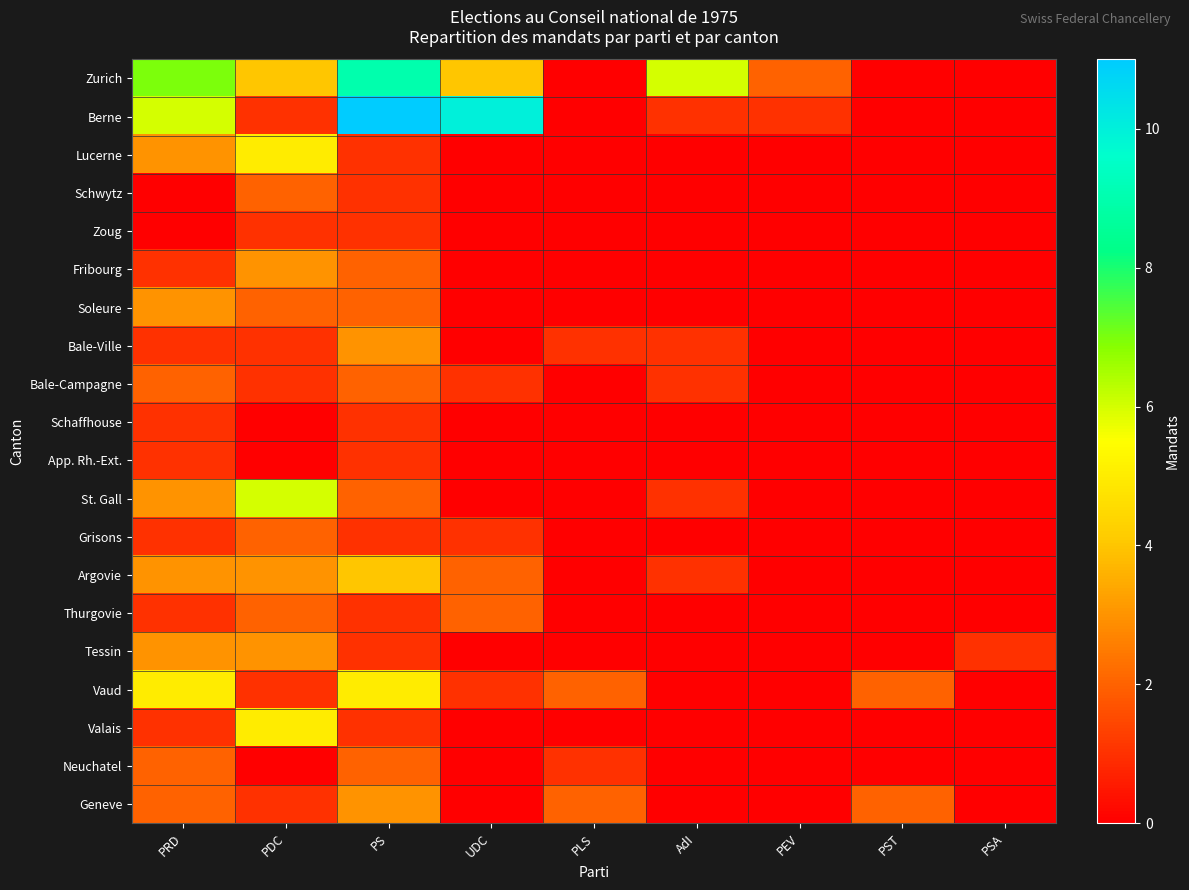

Reading left to right, list all the values displayed in this chart.

Zurich: PRD=7	PDC=4	PS=9	UDC=4	PLS=0	AdI=6	PEV=2	PST=0	PSA=0
Berne: PRD=6	PDC=1	PS=11	UDC=10	PLS=0	AdI=1	PEV=1	PST=0	PSA=0
Lucerne: PRD=3	PDC=5	PS=1	UDC=0	PLS=0	AdI=0	PEV=0	PST=0	PSA=0
Schwytz: PRD=0	PDC=2	PS=1	UDC=0	PLS=0	AdI=0	PEV=0	PST=0	PSA=0
Zoug: PRD=0	PDC=1	PS=1	UDC=0	PLS=0	AdI=0	PEV=0	PST=0	PSA=0
Fribourg: PRD=1	PDC=3	PS=2	UDC=0	PLS=0	AdI=0	PEV=0	PST=0	PSA=0
Soleure: PRD=3	PDC=2	PS=2	UDC=0	PLS=0	AdI=0	PEV=0	PST=0	PSA=0
Bale-Ville: PRD=1	PDC=1	PS=3	UDC=0	PLS=1	AdI=1	PEV=0	PST=0	PSA=0
Bale-Campagne: PRD=2	PDC=1	PS=2	UDC=1	PLS=0	AdI=1	PEV=0	PST=0	PSA=0
Schaffhouse: PRD=1	PDC=0	PS=1	UDC=0	PLS=0	AdI=0	PEV=0	PST=0	PSA=0
App. Rh.-Ext.: PRD=1	PDC=0	PS=1	UDC=0	PLS=0	AdI=0	PEV=0	PST=0	PSA=0
St. Gall: PRD=3	PDC=6	PS=2	UDC=0	PLS=0	AdI=1	PEV=0	PST=0	PSA=0
Grisons: PRD=1	PDC=2	PS=1	UDC=1	PLS=0	AdI=0	PEV=0	PST=0	PSA=0
Argovie: PRD=3	PDC=3	PS=4	UDC=2	PLS=0	AdI=1	PEV=0	PST=0	PSA=0
Thurgovie: PRD=1	PDC=2	PS=1	UDC=2	PLS=0	AdI=0	PEV=0	PST=0	PSA=0
Tessin: PRD=3	PDC=3	PS=1	UDC=0	PLS=0	AdI=0	PEV=0	PST=0	PSA=1
Vaud: PRD=5	PDC=1	PS=5	UDC=1	PLS=2	AdI=0	PEV=0	PST=2	PSA=0
Valais: PRD=1	PDC=5	PS=1	UDC=0	PLS=0	AdI=0	PEV=0	PST=0	PSA=0
Neuchatel: PRD=2	PDC=0	PS=2	UDC=0	PLS=1	AdI=0	PEV=0	PST=0	PSA=0
Geneve: PRD=2	PDC=1	PS=3	UDC=0	PLS=2	AdI=0	PEV=0	PST=2	PSA=0